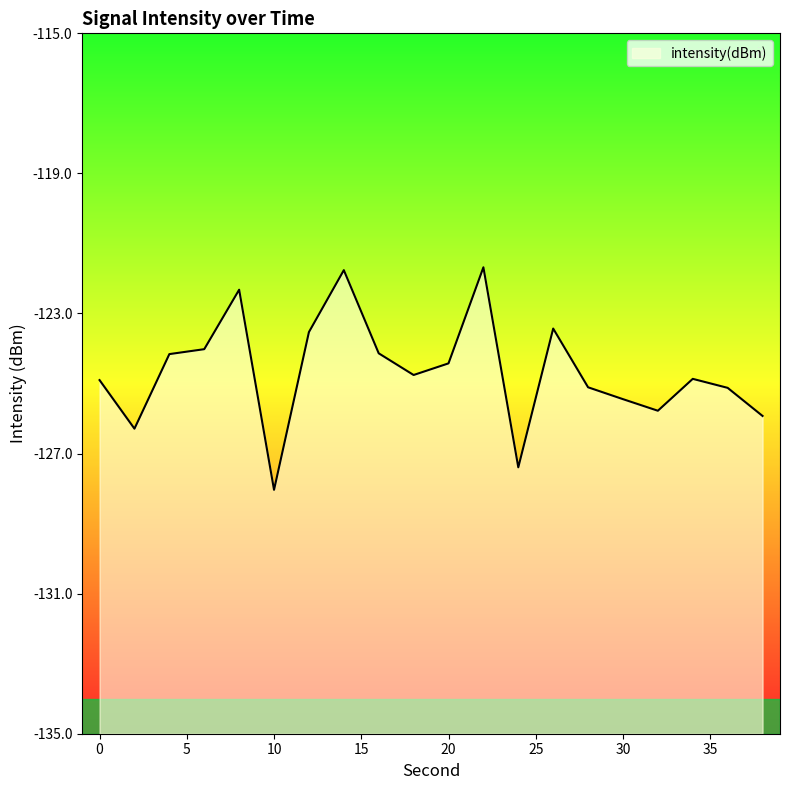

Reading left to right, extract all data points from this chart.

0=-124.9	2=-126.3	4=-124.2	6=-124.0	8=-122.3	10=-128.0	12=-123.5	14=-121.8	16=-124.1	18=-124.8	20=-124.4	22=-121.7	24=-127.4	26=-123.4	28=-125.1	30=-125.4	32=-125.8	34=-124.9	36=-125.1	38=-125.9